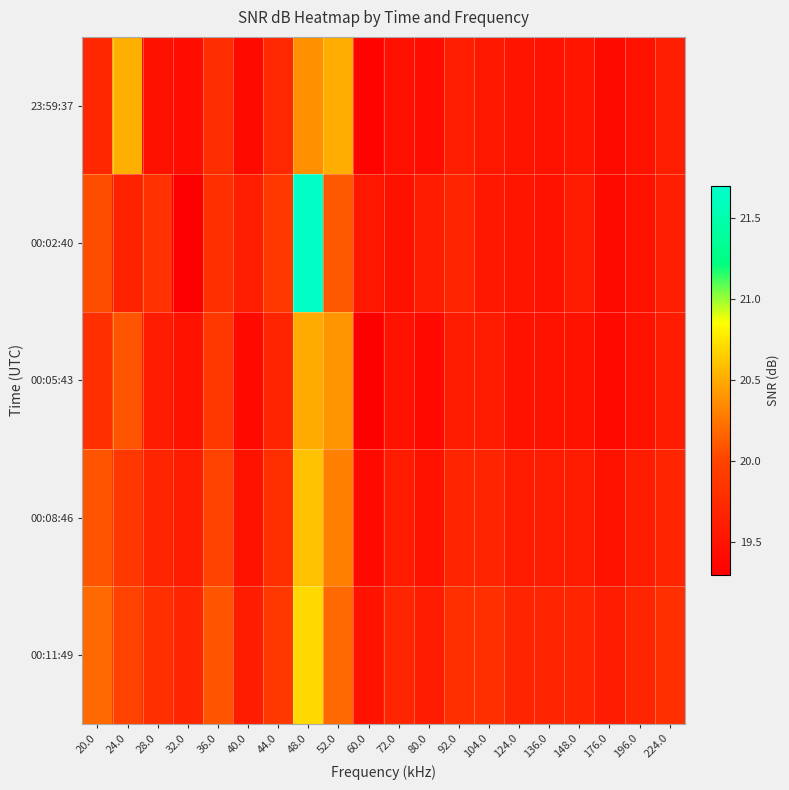

At which category does the chart reach its minimum across all series?

60.0